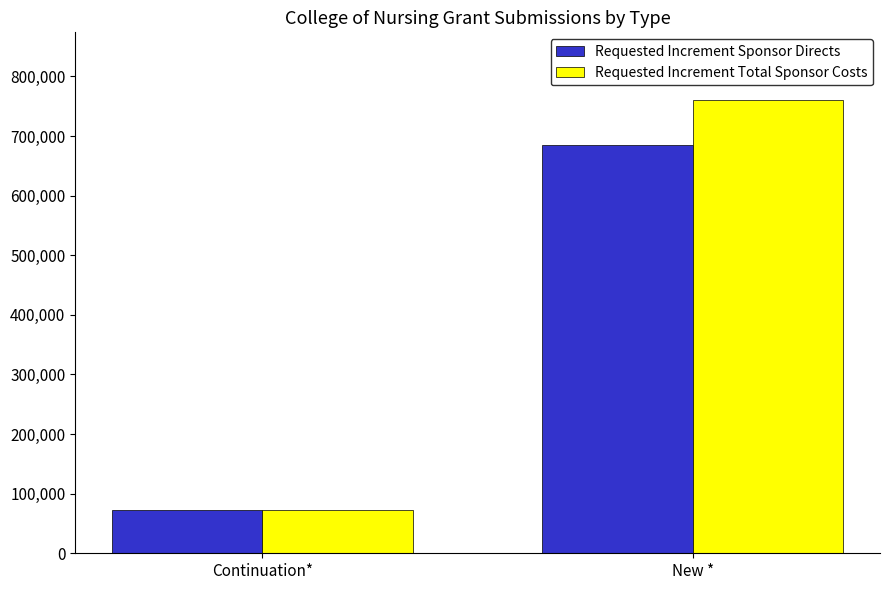

The Requested Increment Total Sponsor Costs series shows 72784 at Continuation*. True or false?

True